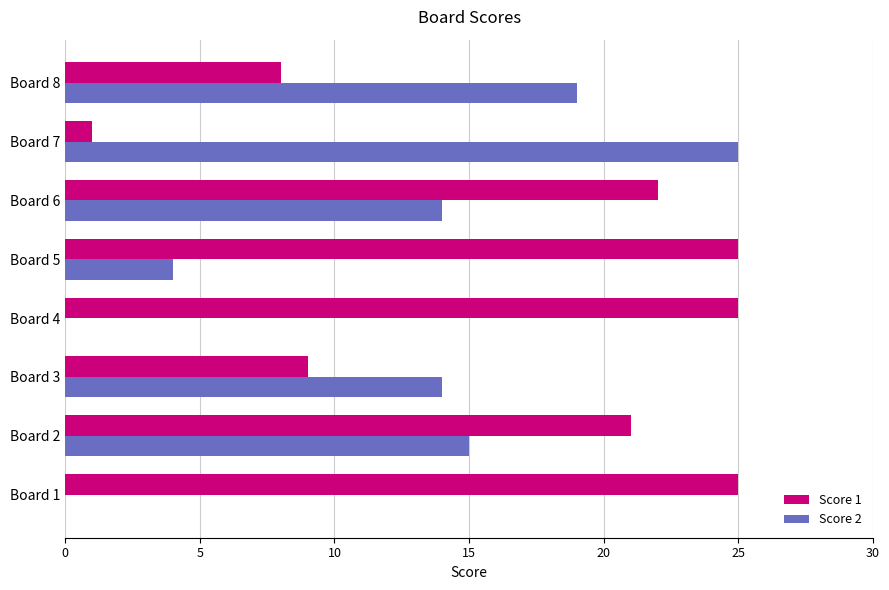

Between Board 3 and Board 6, which series saw the biggest shift?

Score 1